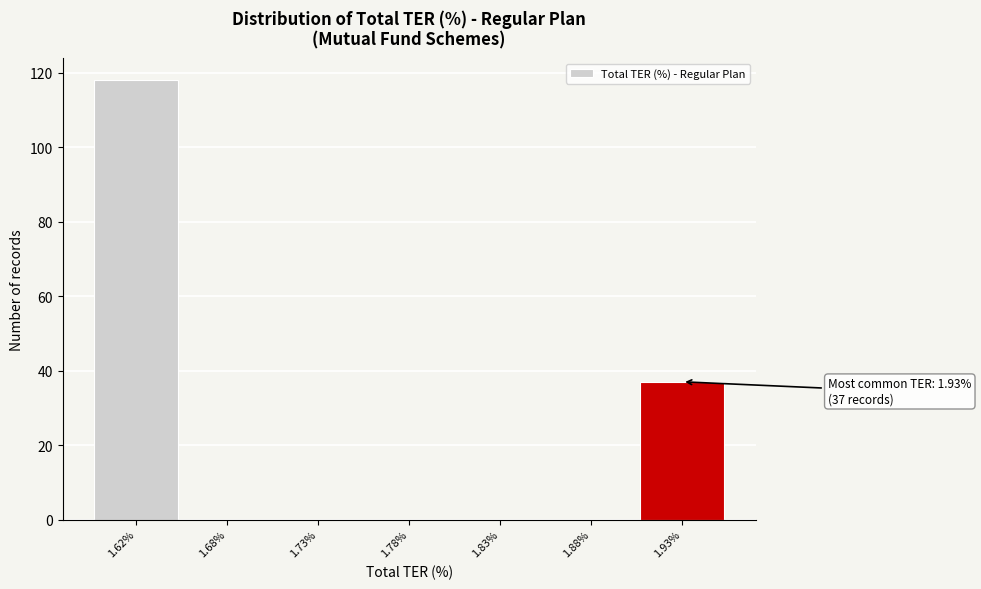

Reading right to left, what are all the values shown in this chart?

1.93%=37	1.88%=0	1.83%=0	1.78%=0	1.73%=0	1.68%=0	1.62%=118